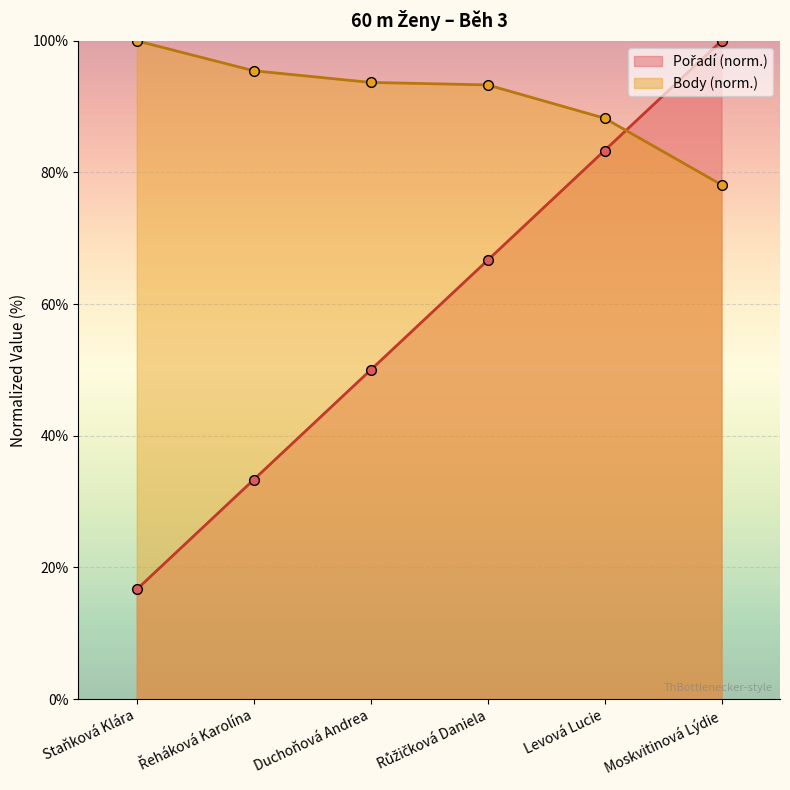

Which category has the lowest value in the Pořadí (norm.) series?

Staňková Klára